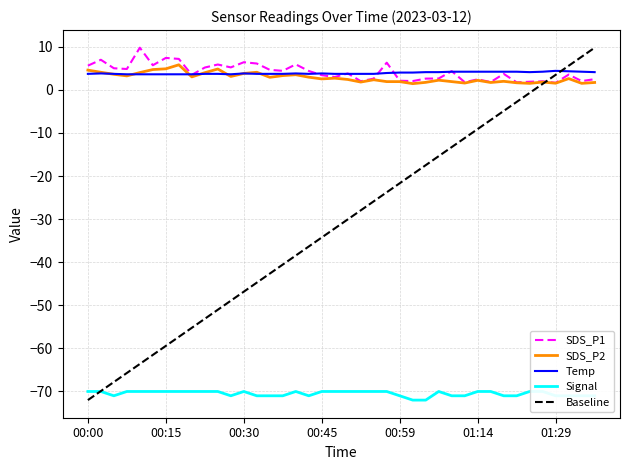

What is the value of the SDS_P2 point at the 40th from the left?

1.7